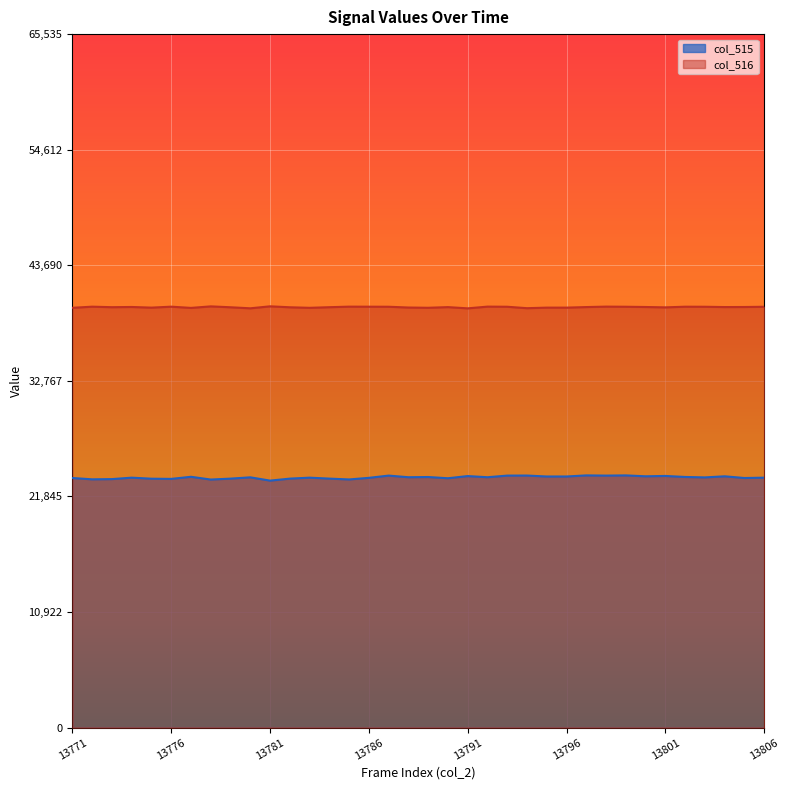

What is the value of the col_516 point at the 10th from the left?

39625